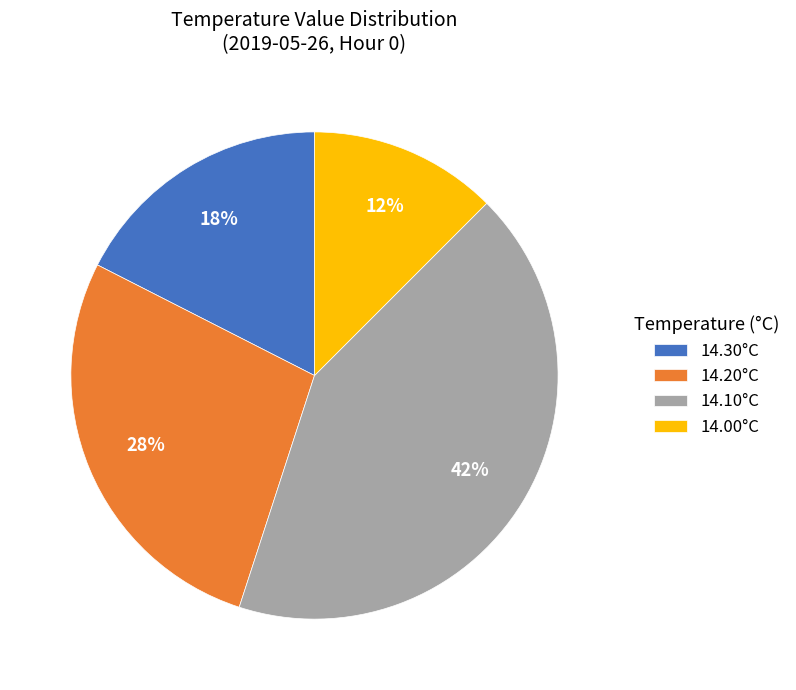

To the nearest percent, what portion does 14.20°C represent?

28%